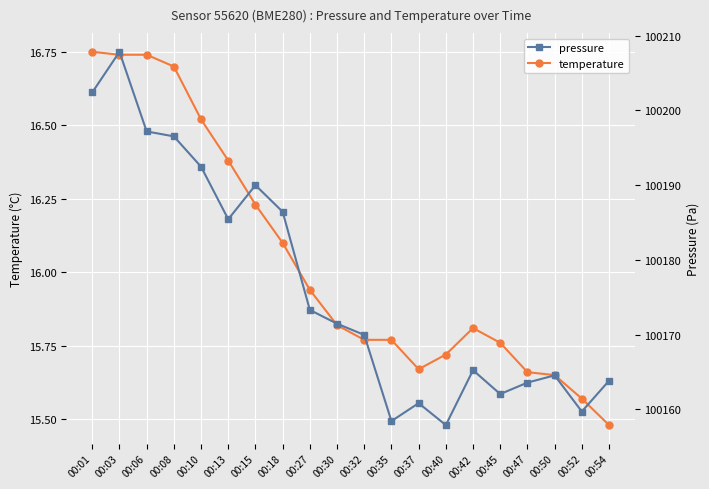

Reading left to right, transcribe all the data shown in this chart.

temperature: 00:01=16.8	00:03=16.7	00:06=16.7	00:08=16.7	00:10=16.5	00:13=16.4	00:15=16.2	00:18=16.1	00:27=15.9	00:30=15.8	00:32=15.8	00:35=15.8	00:37=15.7	00:40=15.7	00:42=15.8	00:45=15.8	00:47=15.7	00:50=15.7	00:52=15.6	00:54=15.5
pressure: 00:01=100202.4	00:03=100207.8	00:06=100197.2	00:08=100196.5	00:10=100192.5	00:13=100185.4	00:15=100190.0	00:18=100186.4	00:27=100173.3	00:30=100171.5	00:32=100170.0	00:35=100158.4	00:37=100160.8	00:40=100157.9	00:42=100165.2	00:45=100162.1	00:47=100163.6	00:50=100164.6	00:52=100159.7	00:54=100163.8